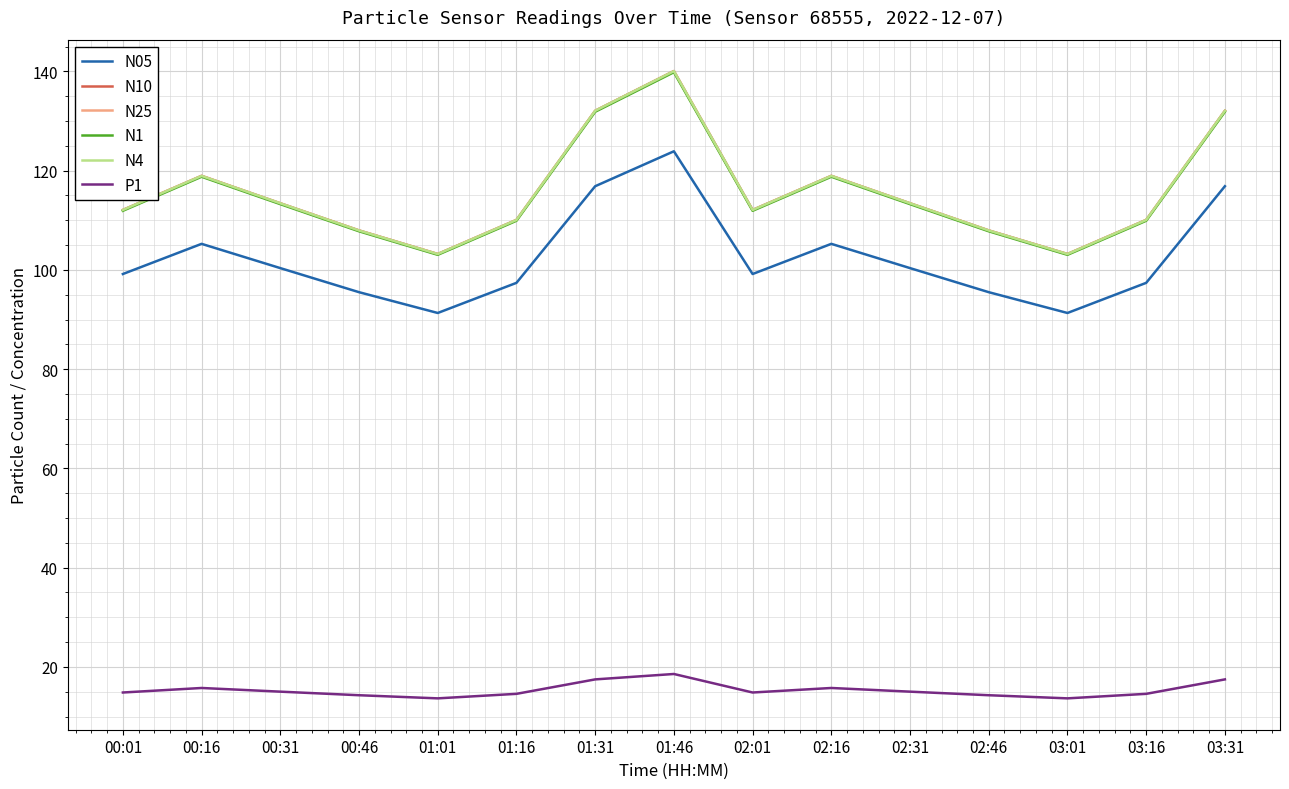

The N1 series shows 113.2 at 00:31. True or false?

True